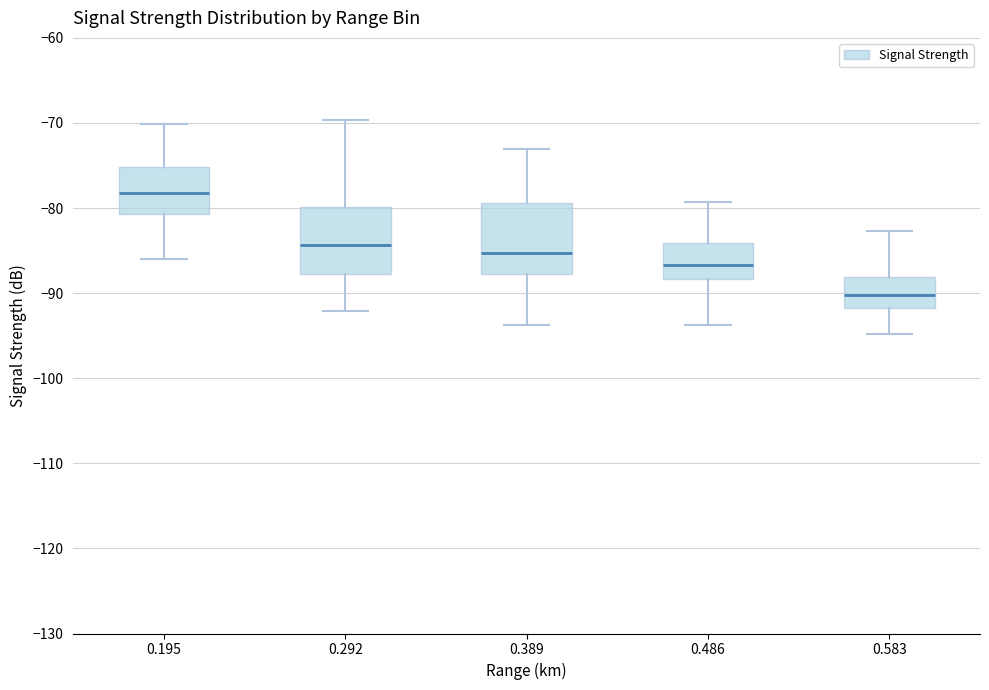

Where does the upper whisker of the box at x = 0.486 end on the y-axis? The values are not printed on the chart, so give them approximately, as read against the axis.

-79